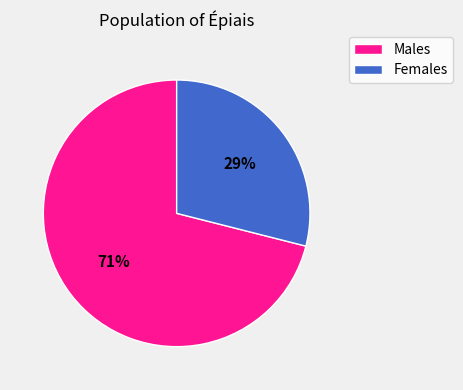

To the nearest percent, what is the average slice percentage?

50%